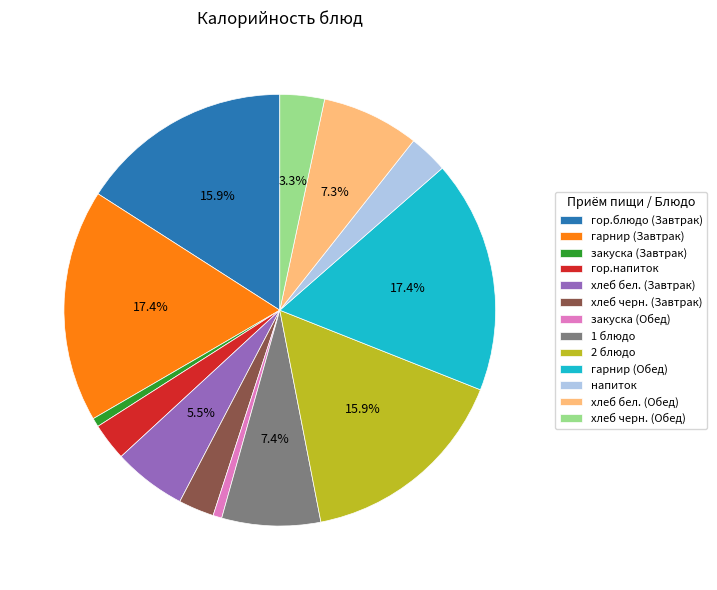

To the nearest percent, what is the combined percentage of закуска (Завтрак) and хлеб черн. (Обед)?

4%